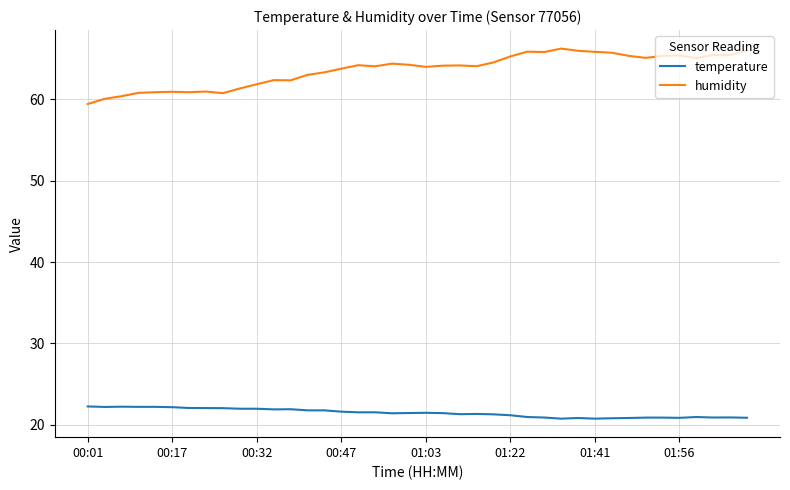

Which series has the largest total across all categories?

humidity